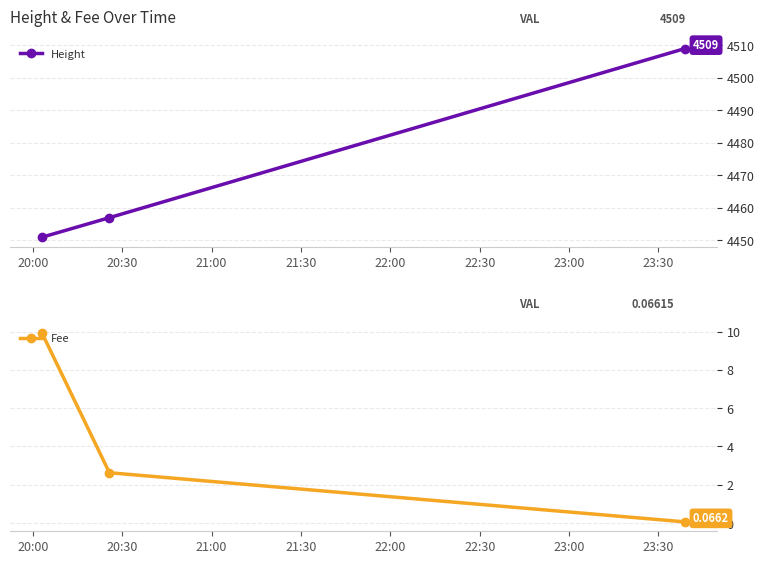

At how many categories does at least one series exceed 4018?

3